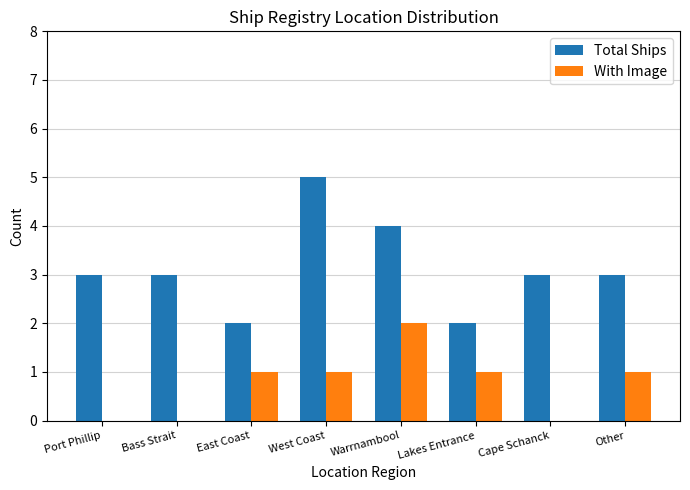

What is the total value across all series at Warrnambool?

6